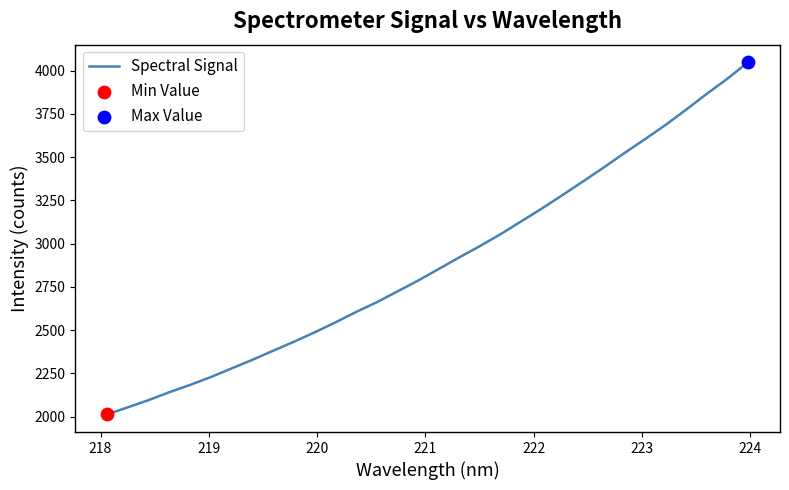

What is the minimum value shown in the chart?

2012.3